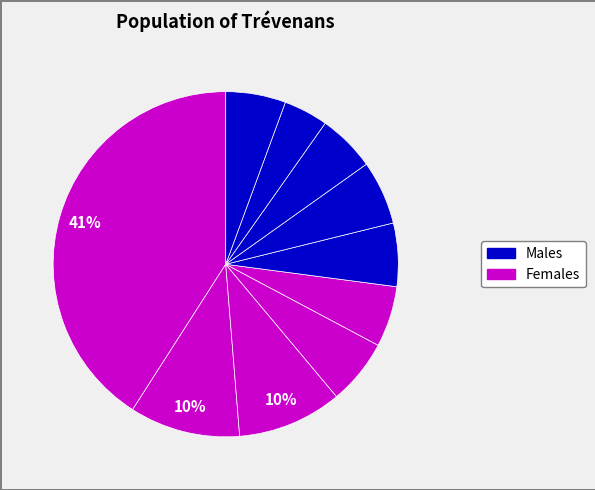

How many slices are in this pie chart?

10